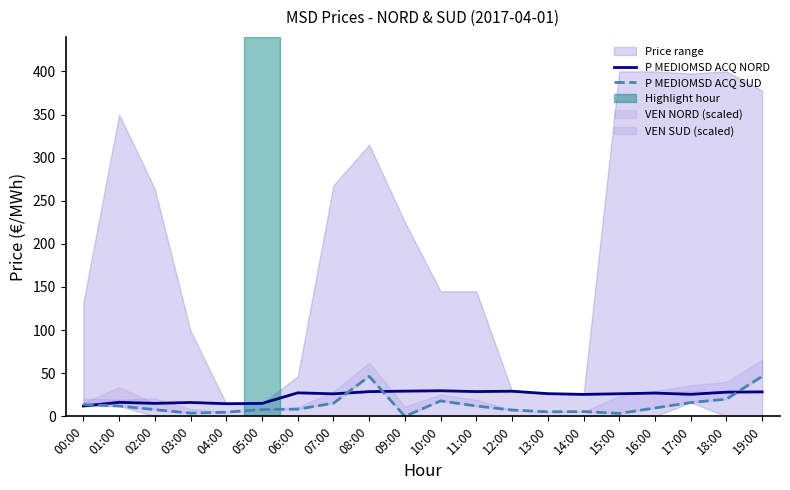

Reading left to right, extract all data points from this chart.

P MEDIOMSD ACQ NORD: 12.0	16.2	15.1	16.1	14.7	15.0	27.3	26.1	28.7	29.2	29.7	28.7	29.1	26.3	25.5	26.2	27.0	25.5	28.1	28.4
P MEDIOMSD ACQ SUD: 13.7	12.0	7.8	3.7	4.8	7.9	8.3	15.2	46.4	0.0	18.0	12.0	7.3	5.2	5.5	3.4	9.7	16.0	20.0	46.4